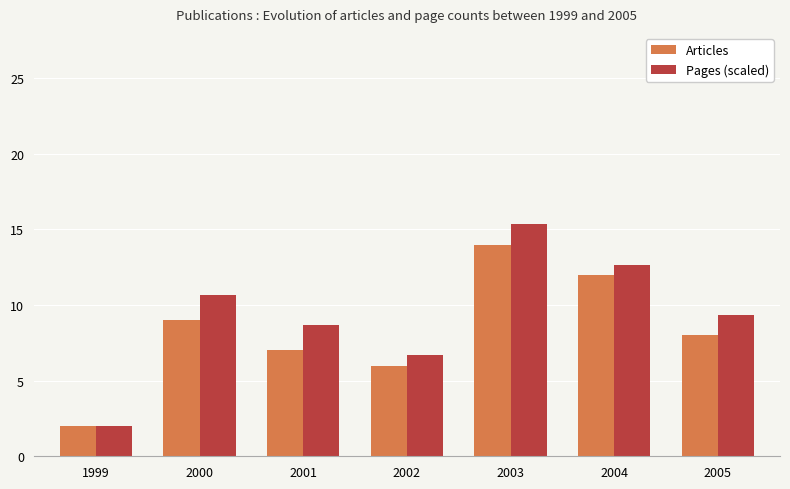

Reading left to right, list all the values displayed in this chart.

Articles: 1999=2.0	2000=9.0	2001=7.0	2002=6.0	2003=14.0	2004=12.0	2005=8.0
Pages (scaled): 1999=2.0	2000=10.7	2001=8.7	2002=6.7	2003=15.3	2004=12.7	2005=9.3